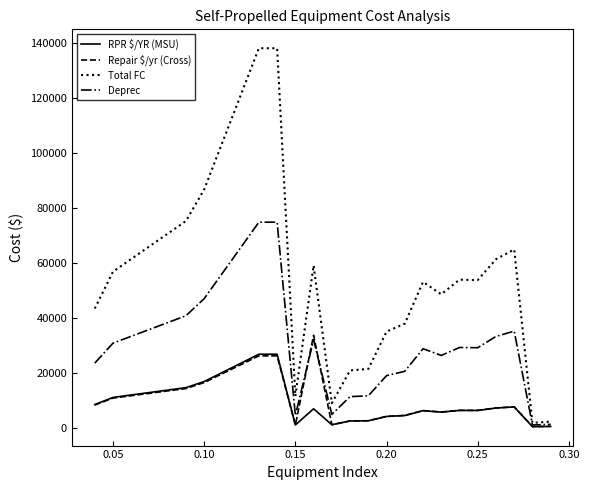

Which series has the largest range (max minus min)?

Total FC